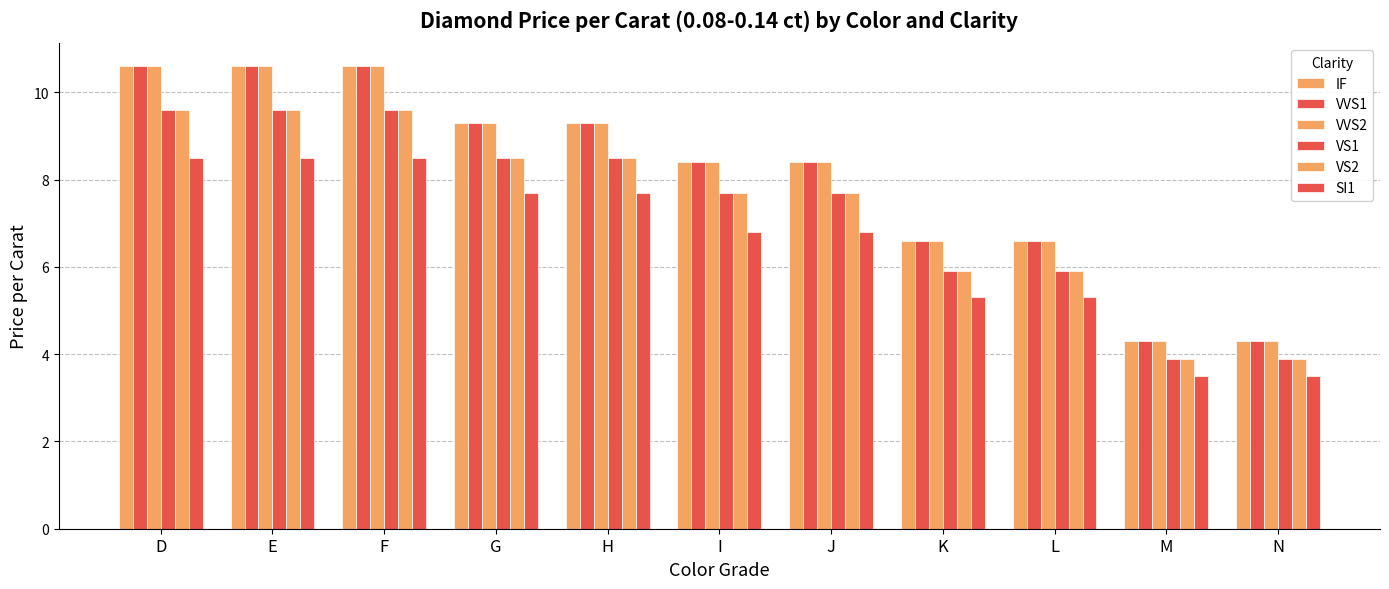

How many bars are there in total?

66